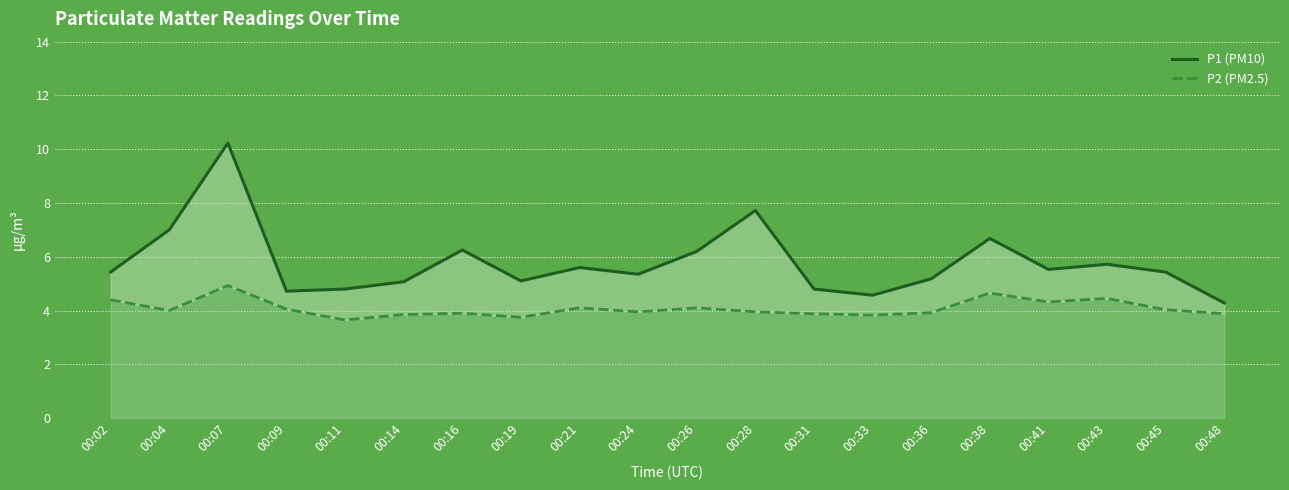

At which category is the sum across all series the highest?

00:07